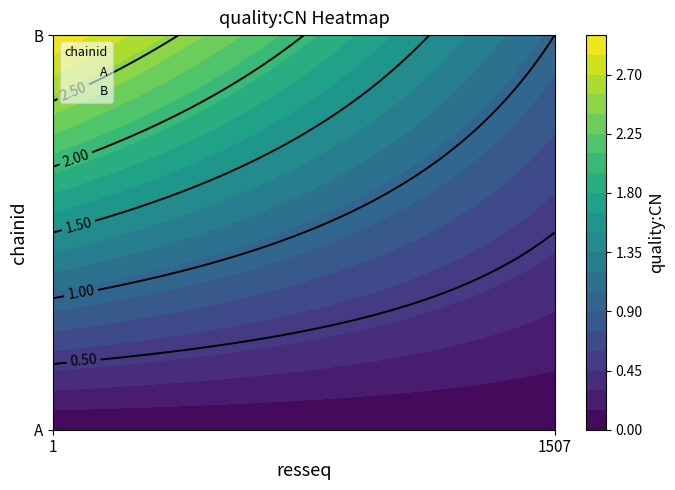

What is the total value across all series at 1?

3